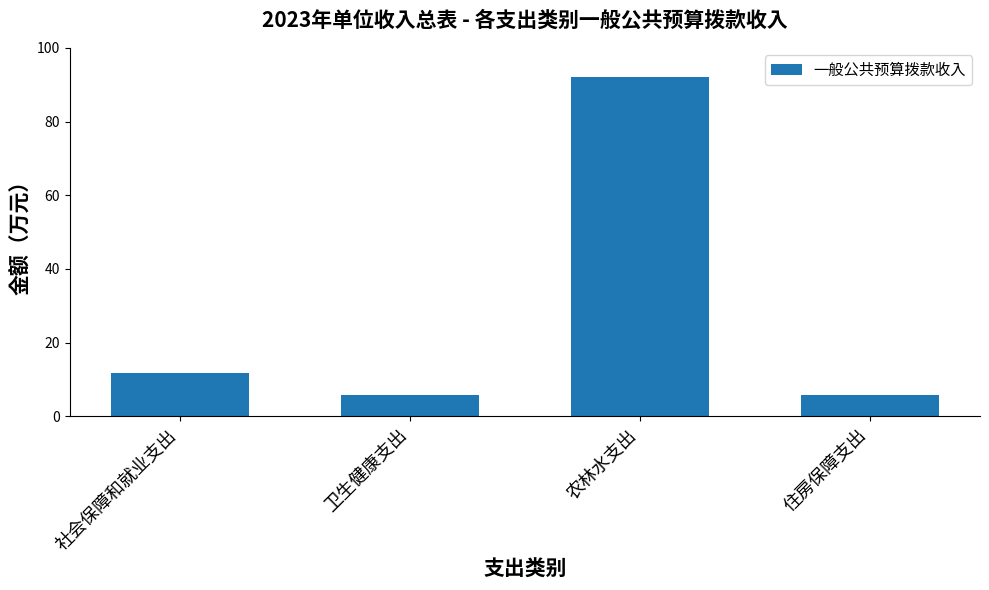

At which label is the value closest to 48?

社会保障和就业支出